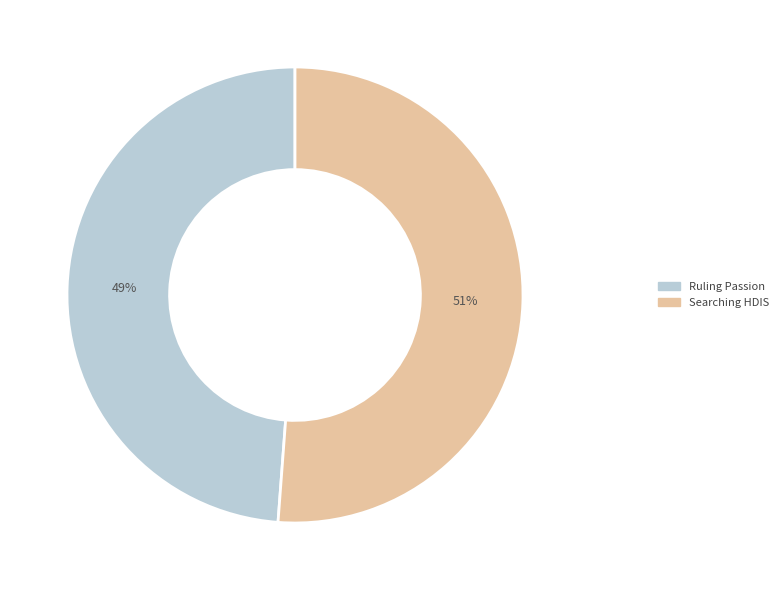

What is the smallest slice in the pie chart?

Ruling Passion